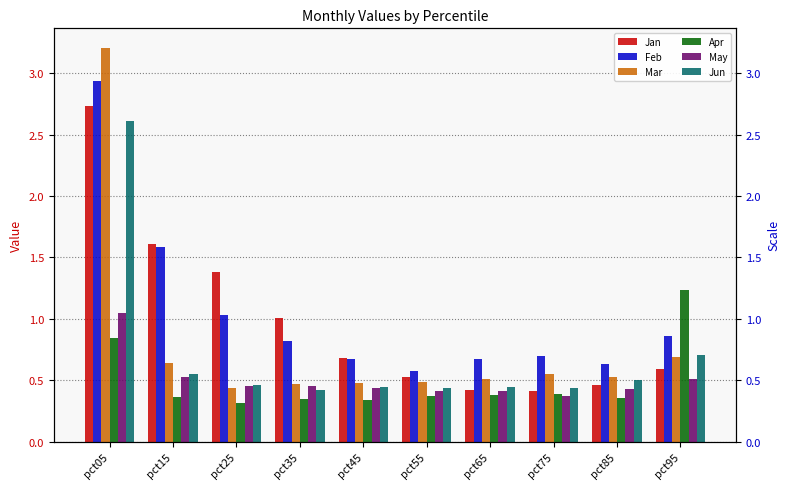

Read the Mar value at pct65.

0.5